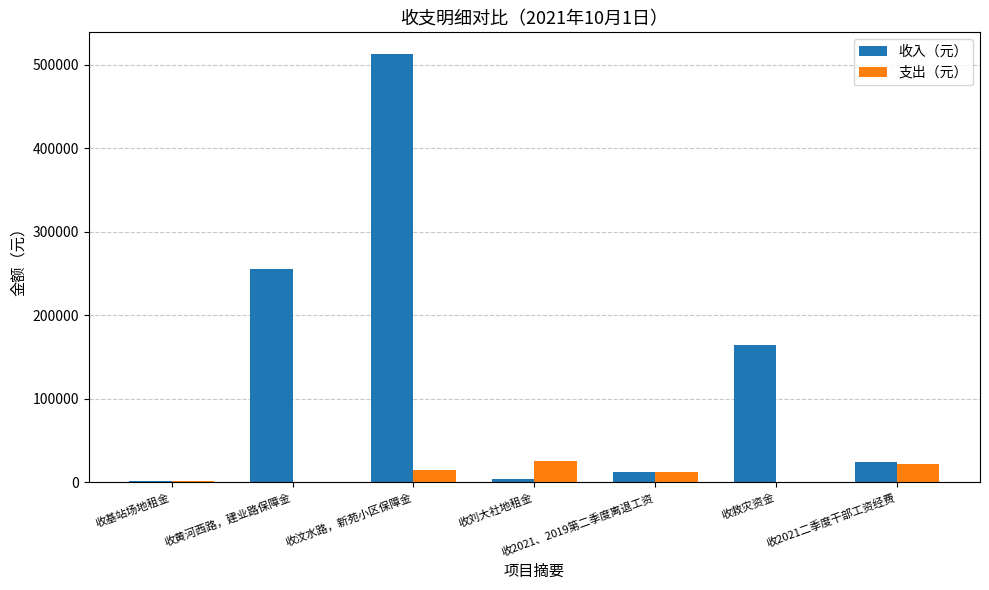

What is the total value across all series at 收2021二季度干部工资经费?

47469.0